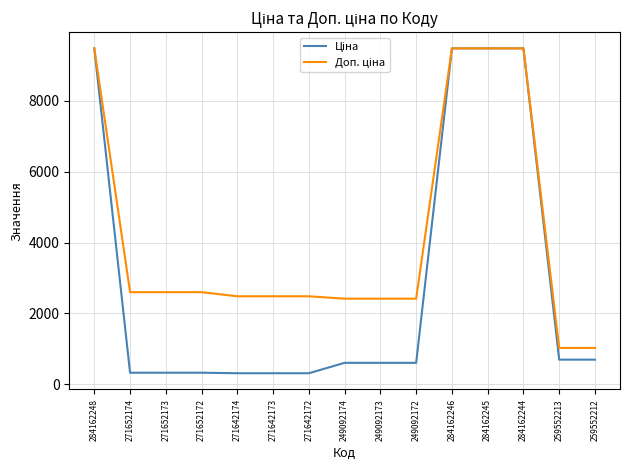

What is the spread (max minus min) of values at 271652174?

2273.5